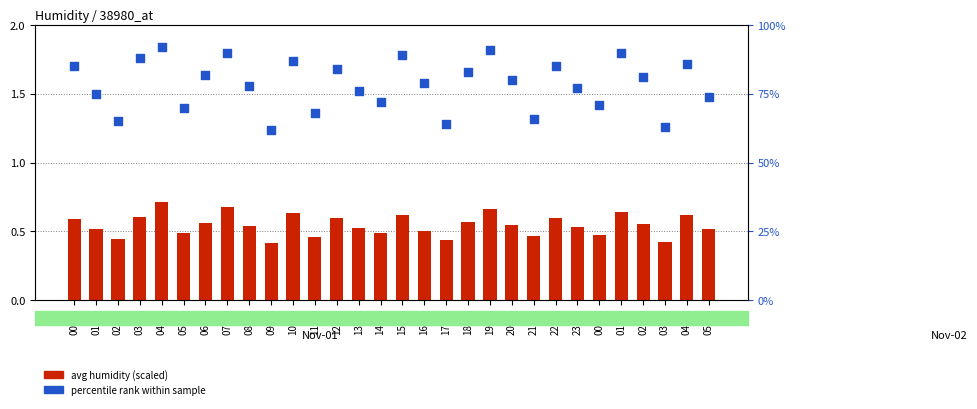

What are all the series names shown in the legend?

avg humidity (scaled), percentile rank within sample